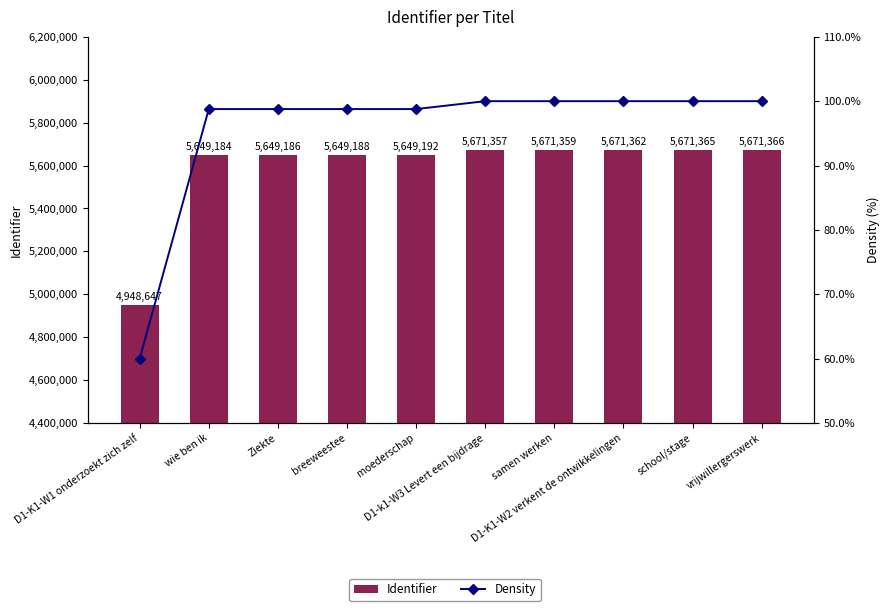

Reading left to right, extract all data points from this chart.

Identifier: 4948647.0	5649184.0	5649186.0	5649188.0	5649192.0	5671357.0	5671359.0	5671362.0	5671365.0	5671366.0
Density: 60.0	98.8	98.8	98.8	98.8	100.0	100.0	100.0	100.0	100.0